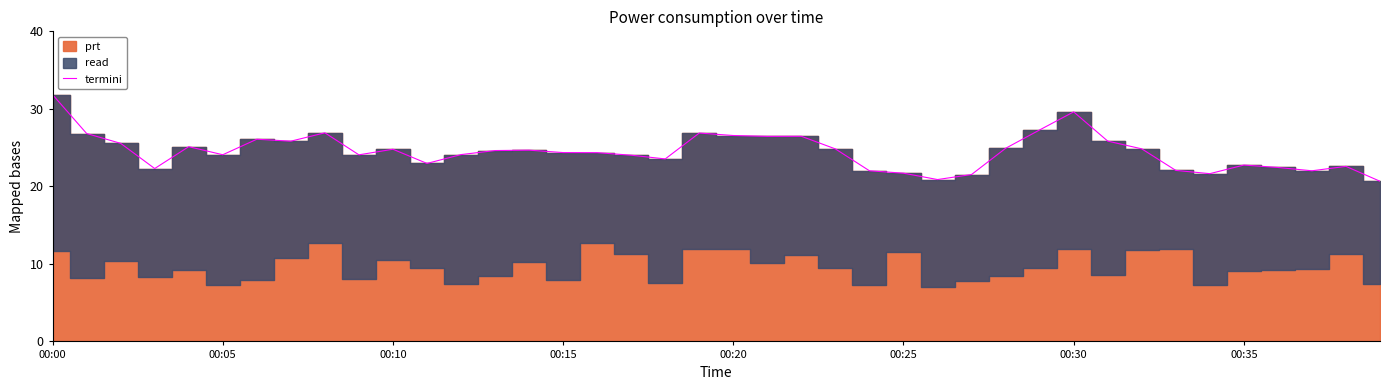

What is the difference between the values at 37 and 31?

3.8